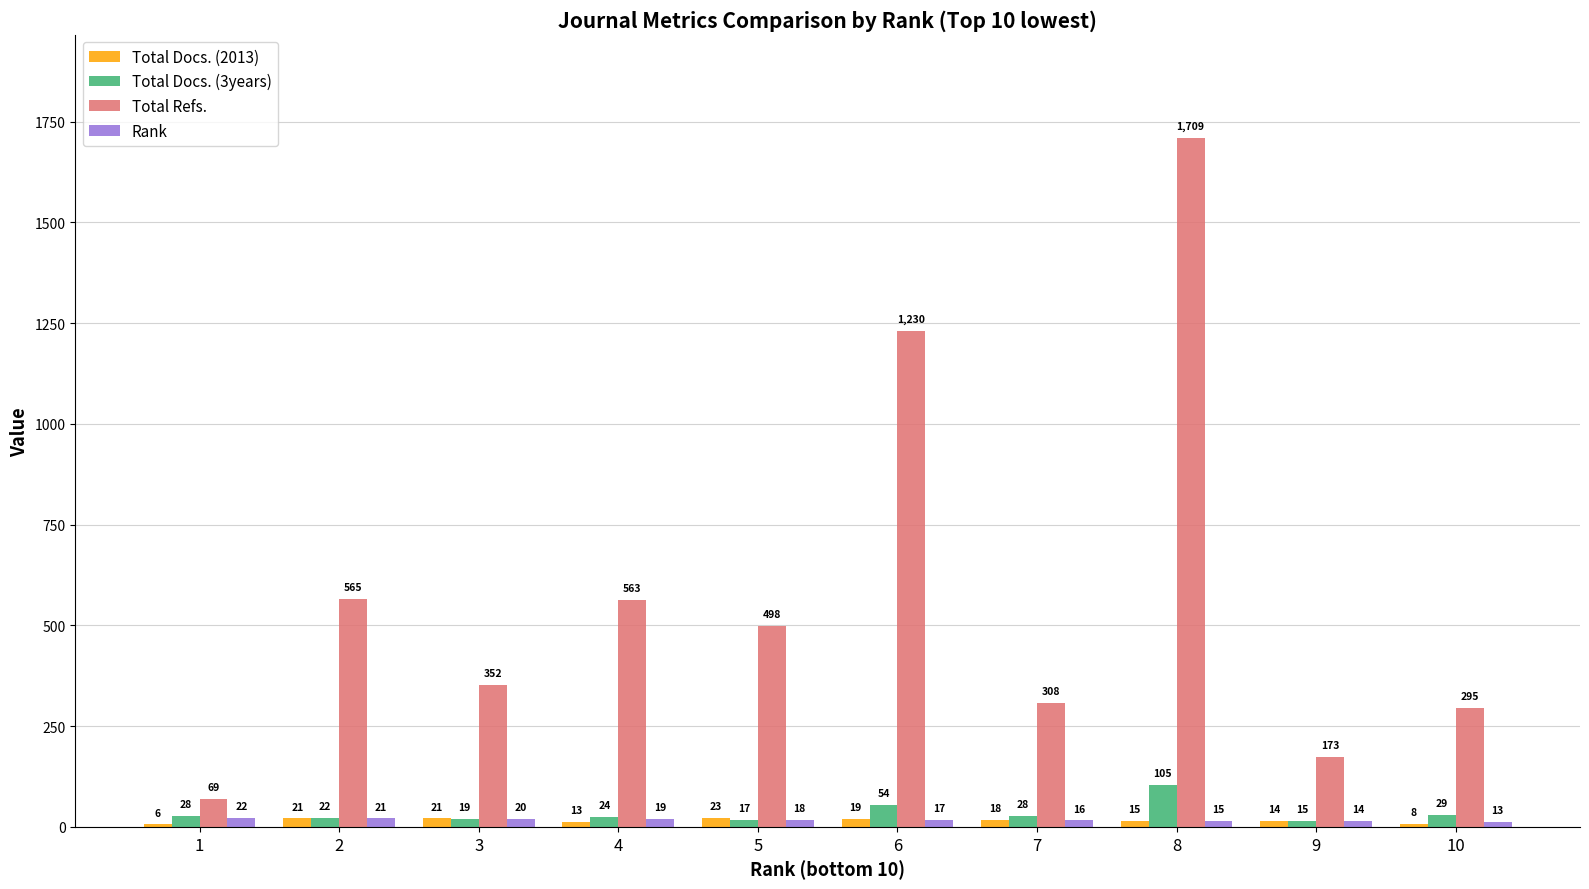

Reading right to left, transcribe all the data shown in this chart.

Total Docs. (2013): 10=8	9=14	8=15	7=18	6=19	5=23	4=13	3=21	2=21	1=6
Total Docs. (3years): 10=29	9=15	8=105	7=28	6=54	5=17	4=24	3=19	2=22	1=28
Total Refs.: 10=295	9=173	8=1709	7=308	6=1230	5=498	4=563	3=352	2=565	1=69
Rank: 10=13	9=14	8=15	7=16	6=17	5=18	4=19	3=20	2=21	1=22